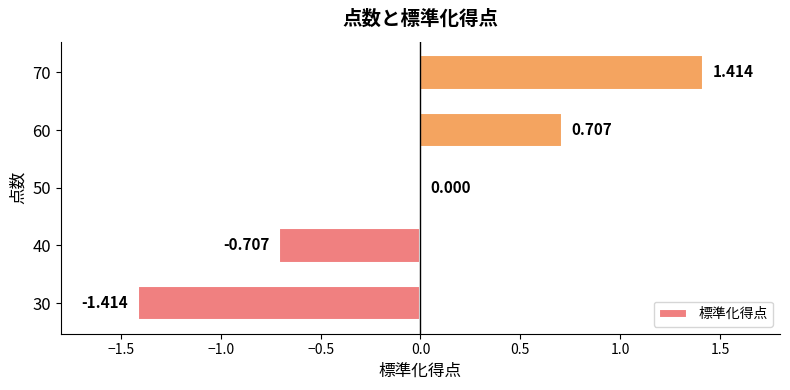

Count the number of data series in this chart.

1